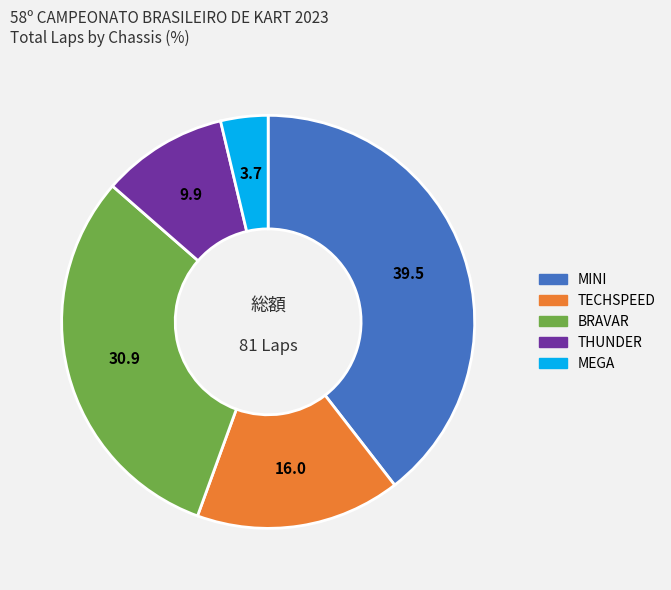

Does any single category account for the majority?

No